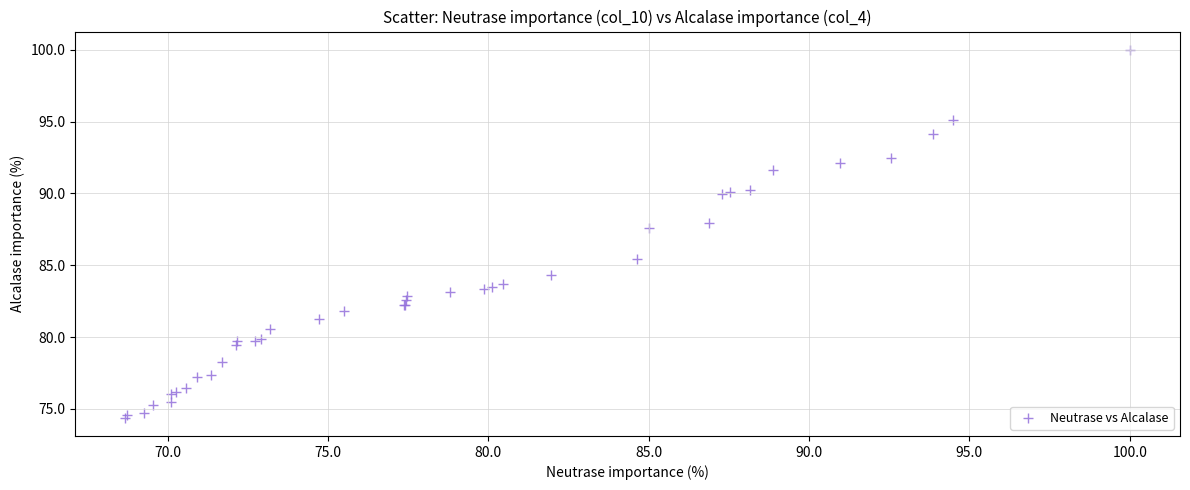

What Y value in the scatter plot is closest to 87?

87.6